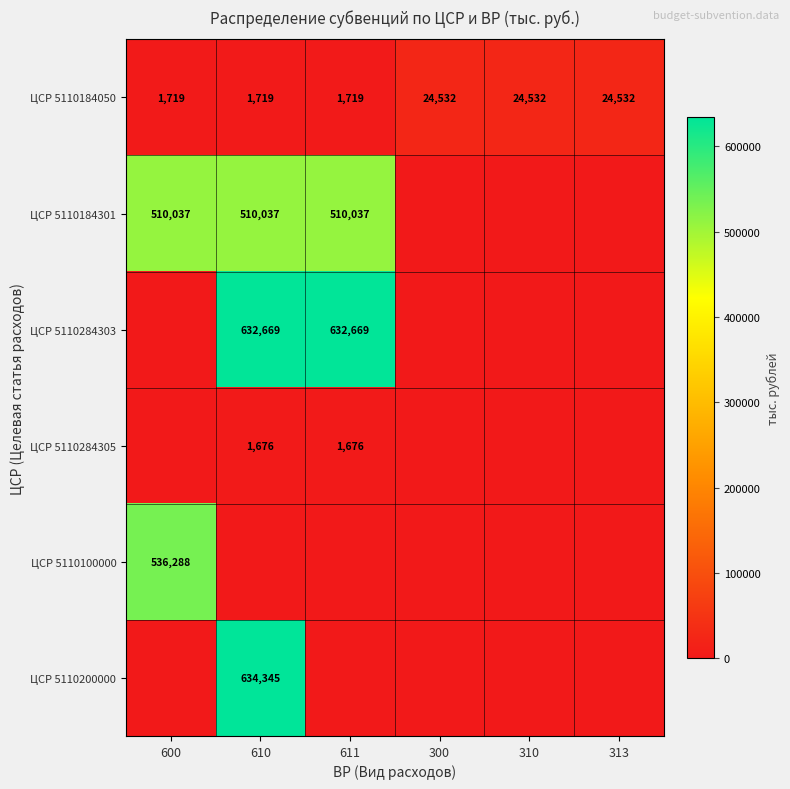

How many data points does each series have?

6